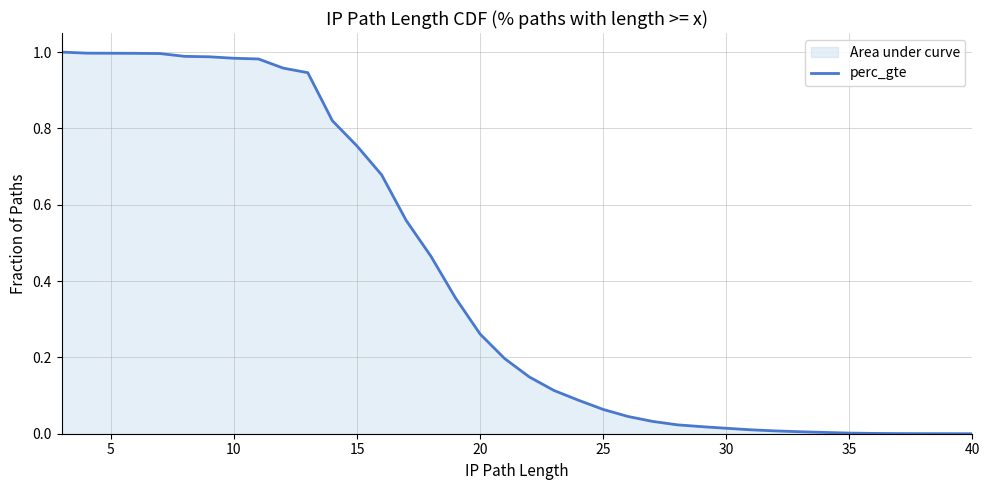

What is the greatest value displayed?

1.0